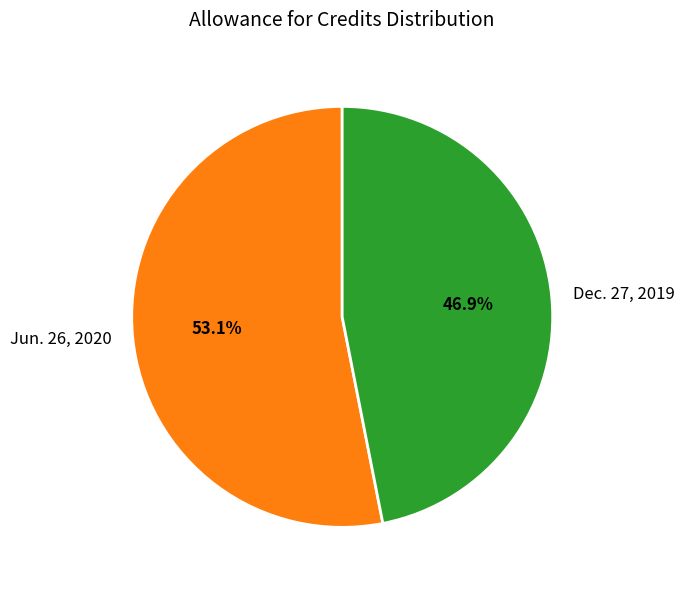

Approximately how many times larger is the value at Jun. 26, 2020 compared to Dec. 27, 2019?

1.1